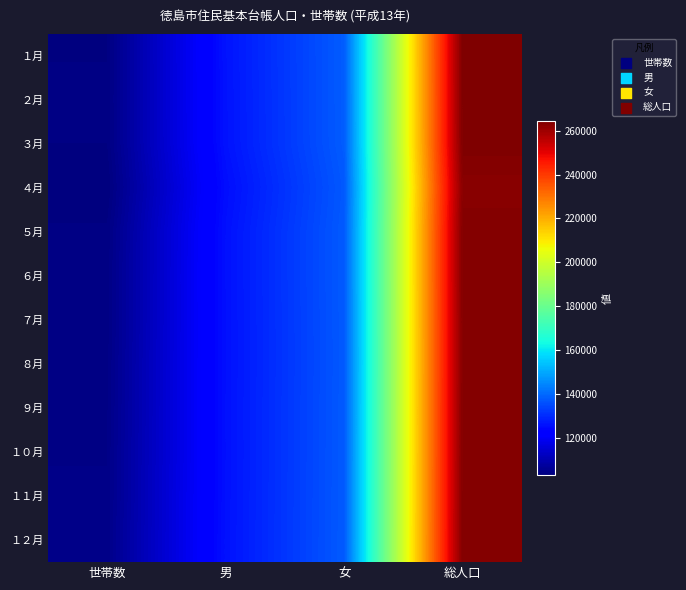

Which label corresponds to the largest value in the chart?

総人口